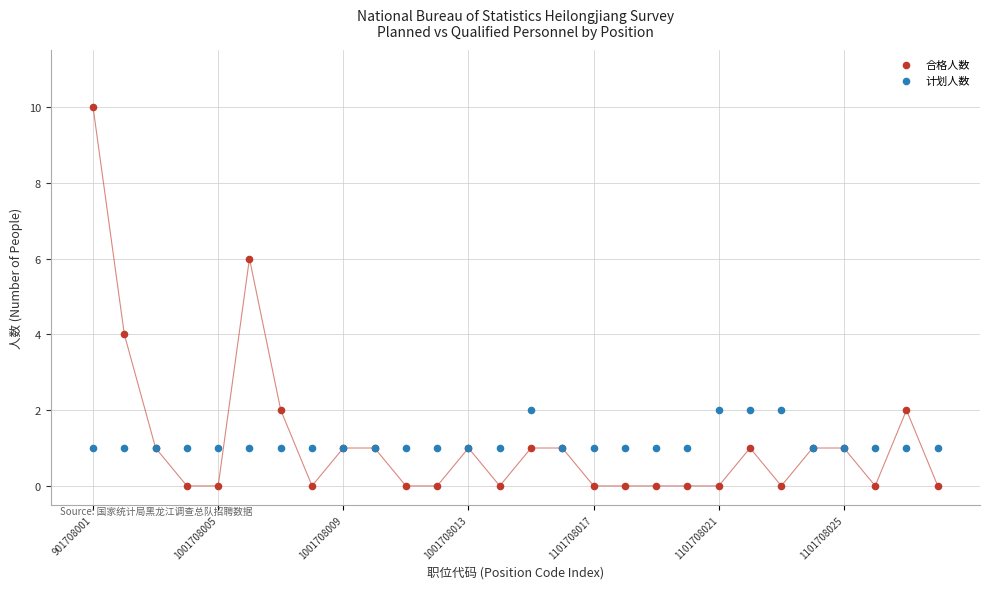

Which series reaches the minimum Y coordinate?

合格人数